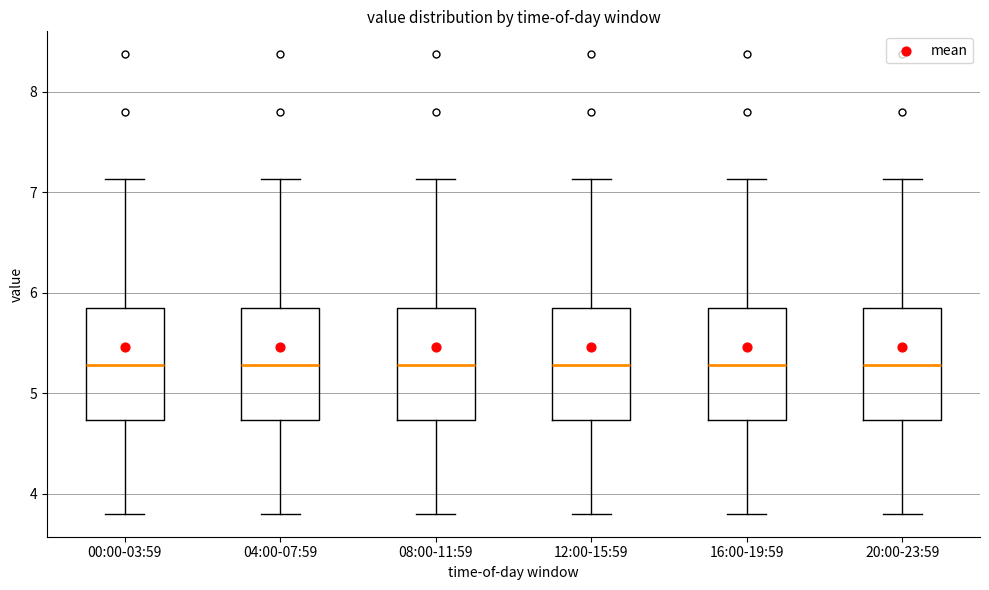

Reading left to right, transcribe this box plot: for each box, give where its median line is, the range the box spans, and where its two whiskers end, as read against the y-axis. The values are not printed on the chart, so give them approximately, as read against the axis.

00:00-03:59: median 5.3, box 4.7 to 5.8, whiskers 3.8 to 7.1
04:00-07:59: median 5.3, box 4.7 to 5.8, whiskers 3.8 to 7.1
08:00-11:59: median 5.3, box 4.7 to 5.8, whiskers 3.8 to 7.1
12:00-15:59: median 5.3, box 4.7 to 5.8, whiskers 3.8 to 7.1
16:00-19:59: median 5.3, box 4.7 to 5.8, whiskers 3.8 to 7.1
20:00-23:59: median 5.3, box 4.7 to 5.8, whiskers 3.8 to 7.1